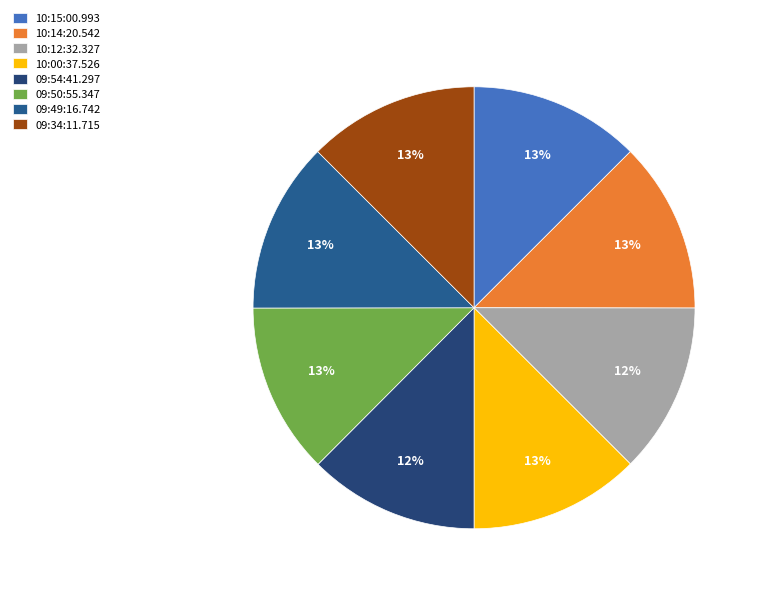

Is it true that 09:34:11.715 is 22% of the pie?

False